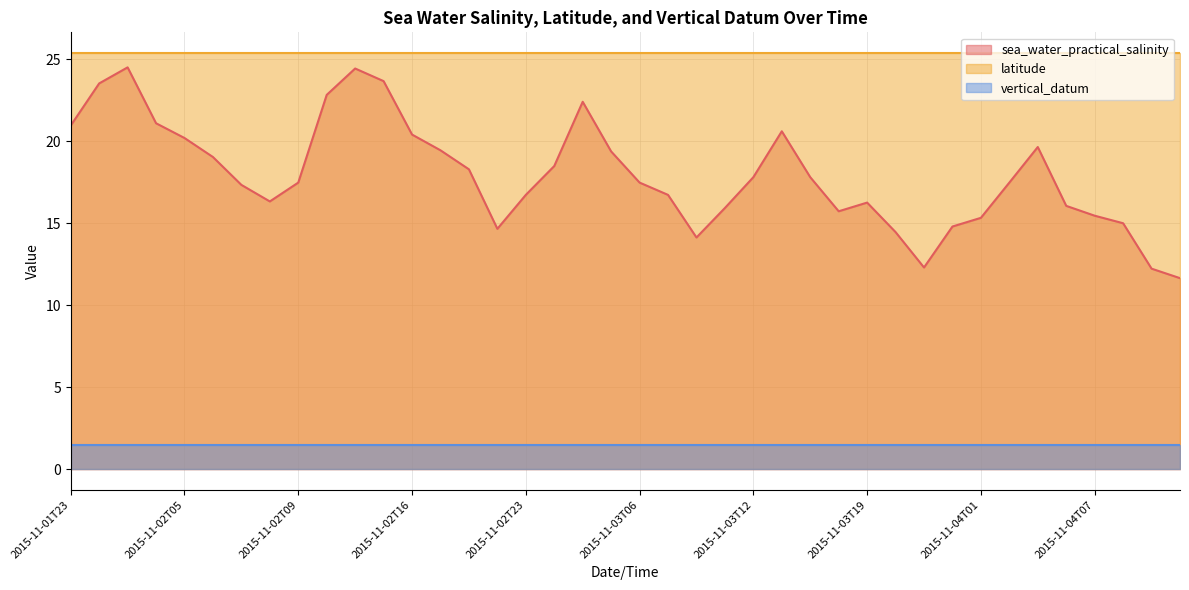

True or false: sea_water_practical_salinity and vertical_datum intersect in this chart.

False